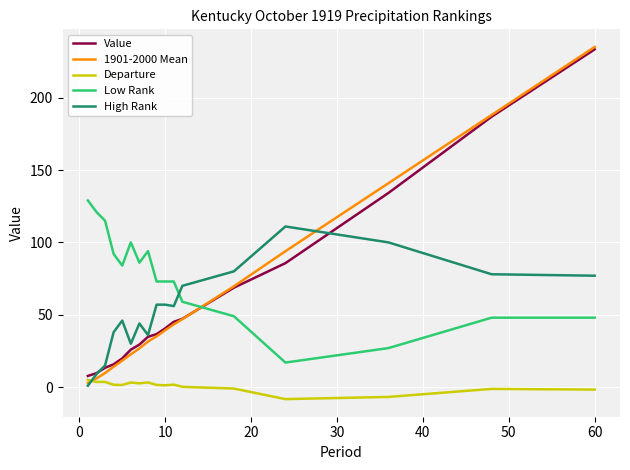

True or false: Low Rank and Departure cross at least once.

False